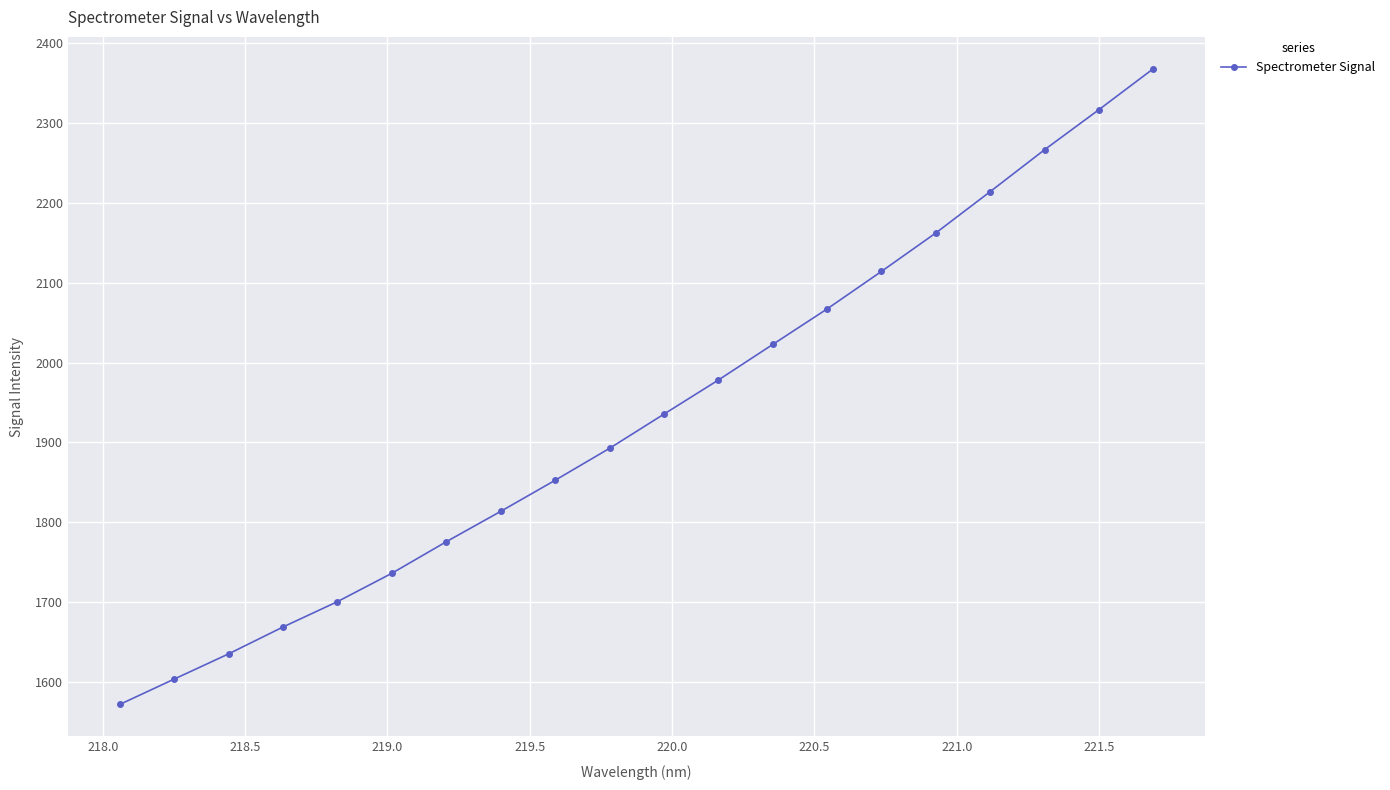

What is the value of the 5th point from the left?

1700.9